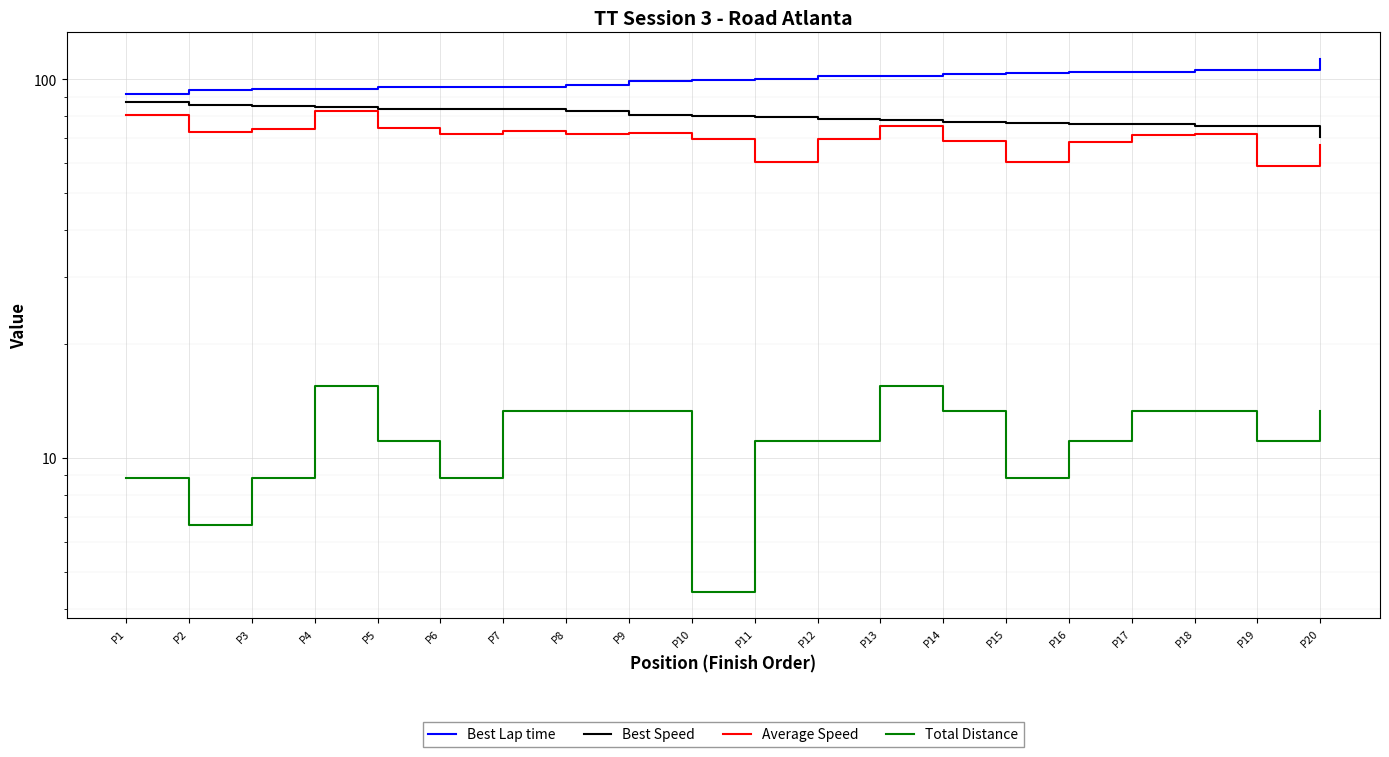

What is the maximum value for Total Distance?

15.5